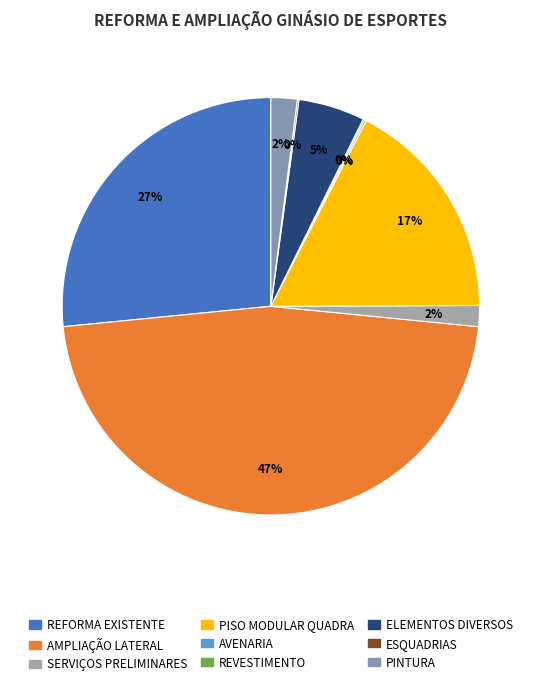

To the nearest percent, what is the combined percentage of ESQUADRIAS and ELEMENTOS DIVERSOS?

5%